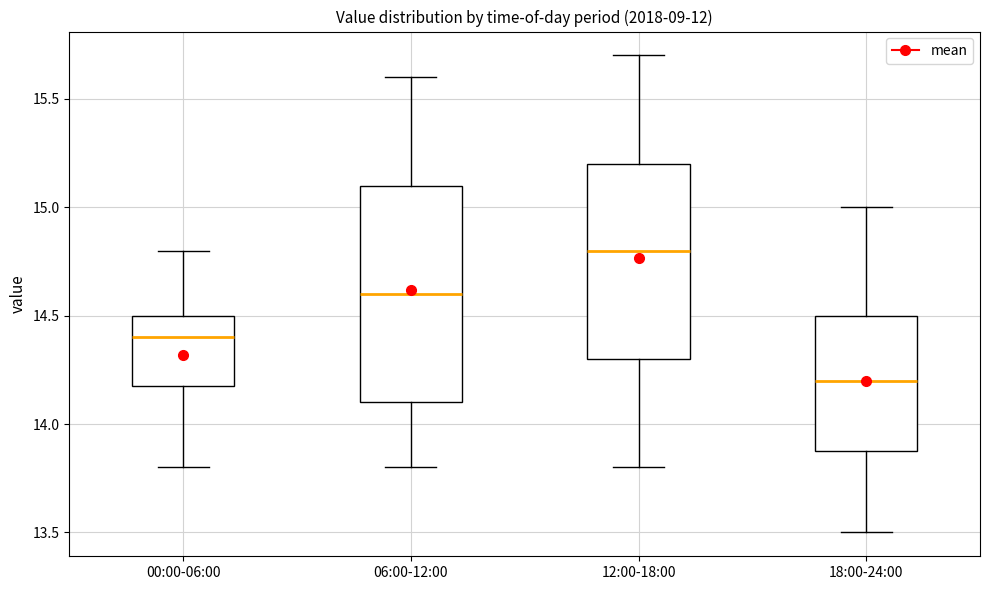

Reading left to right, transcribe this box plot: for each box, give where its median line is, the range the box spans, and where its two whiskers end, as read against the y-axis. The values are not printed on the chart, so give them approximately, as read against the axis.

00:00-06:00: median 14.4, box 14.2 to 14.5, whiskers 13.8 to 14.8
06:00-12:00: median 14.6, box 14.1 to 15.1, whiskers 13.8 to 15.6
12:00-18:00: median 14.8, box 14.3 to 15.2, whiskers 13.8 to 15.7
18:00-24:00: median 14.2, box 13.9 to 14.5, whiskers 13.5 to 15.0